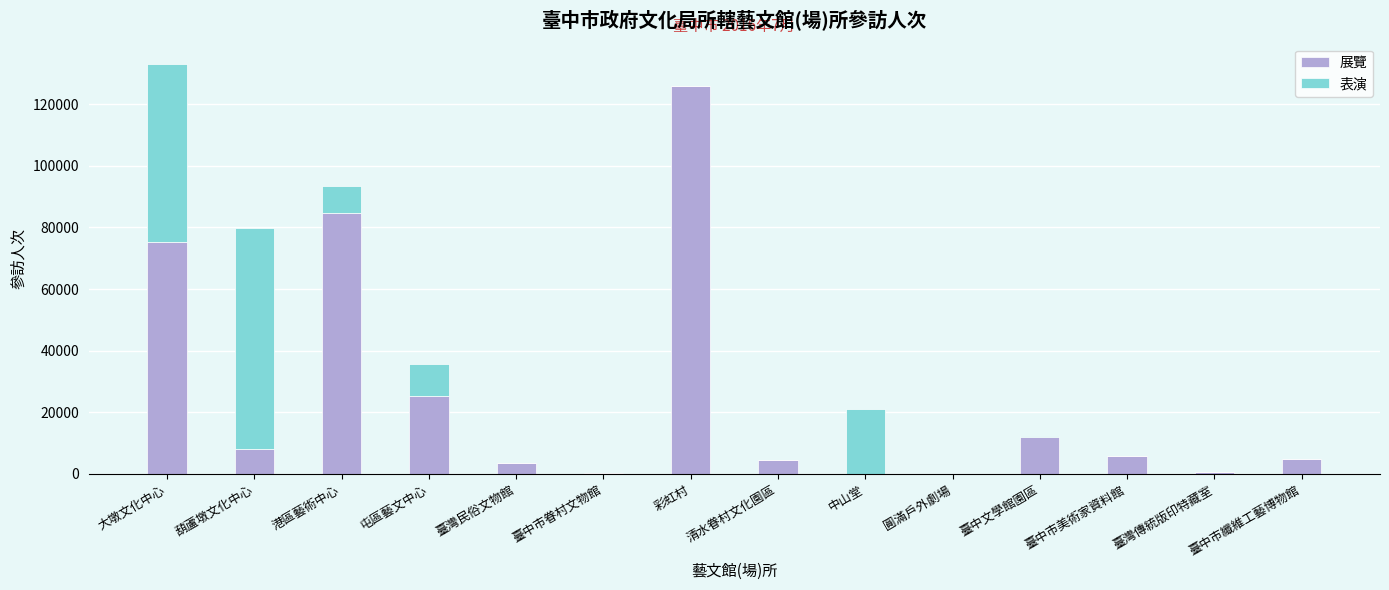

What is the sum of all 展覽 values?

350795